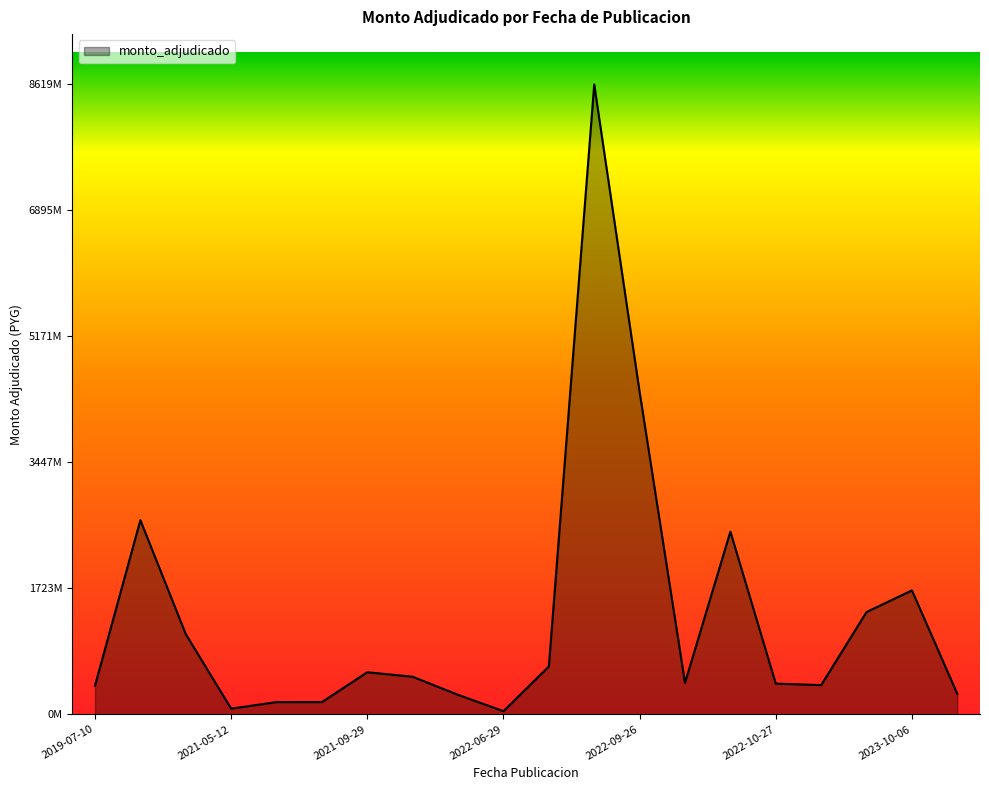

Does the chart display data point markers on the line(s)?

No